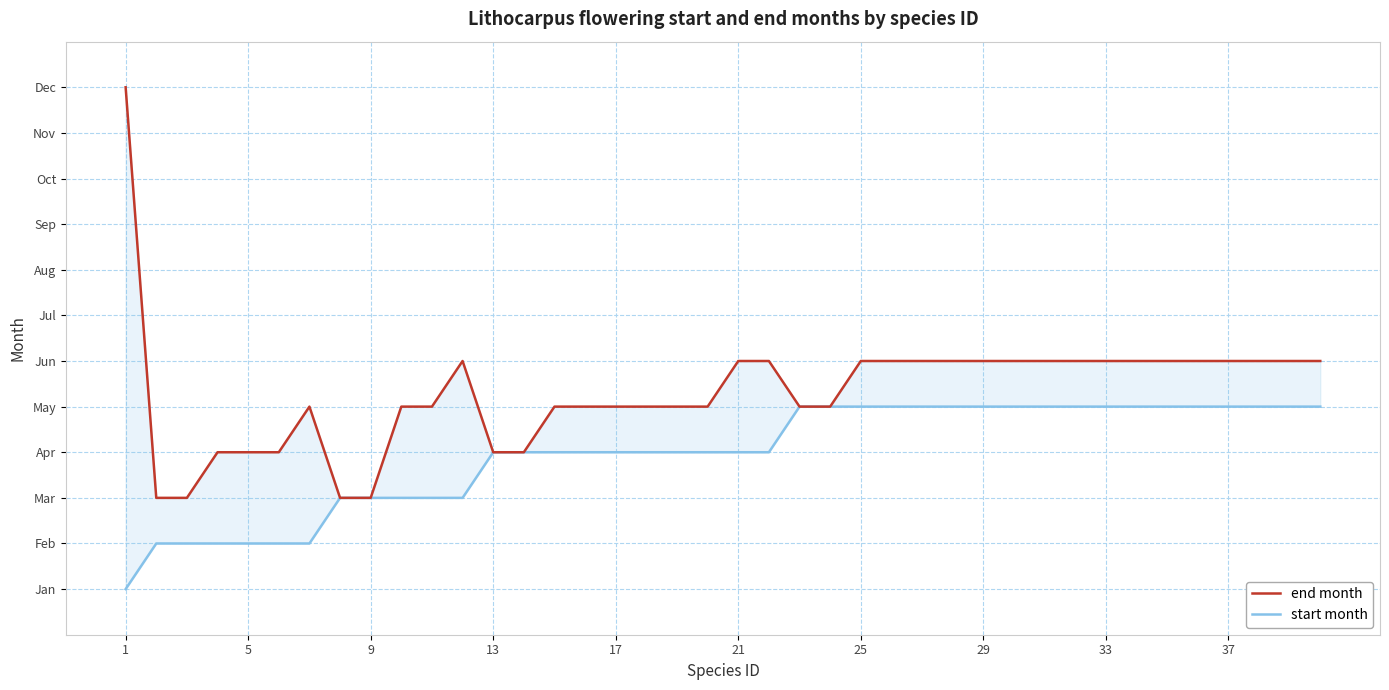

Reading left to right, extract all data points from this chart.

end month: 12	3	3	4	4	4	5	3	3	5	5	6	4	4	5	5	5	5	5	5	6	6	5	5	6	6	6	6	6	6	6	6	6	6	6	6	6	6	6	6
start month: 1	2	2	2	2	2	2	3	3	3	3	3	4	4	4	4	4	4	4	4	4	4	5	5	5	5	5	5	5	5	5	5	5	5	5	5	5	5	5	5